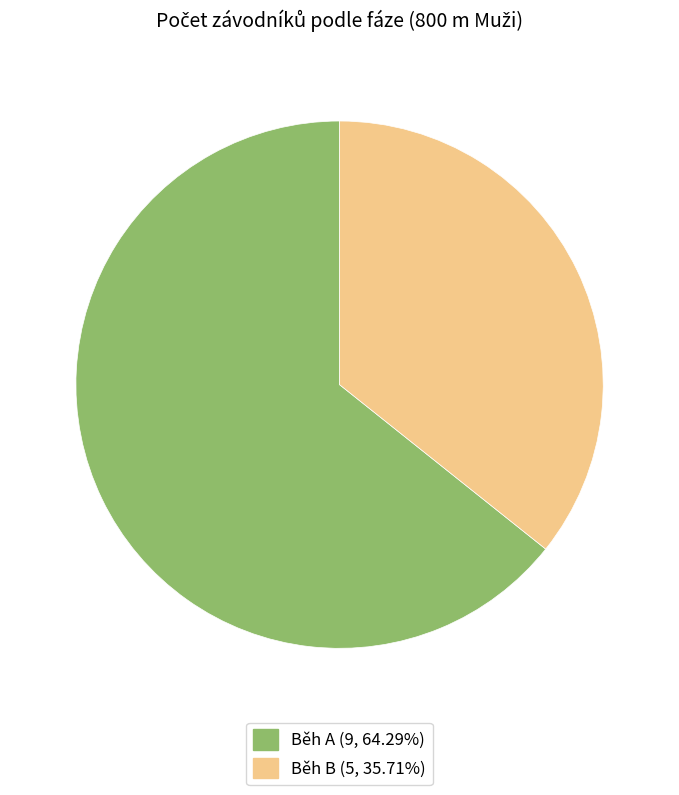

Between Běh A and Běh B, which is larger?

Běh A